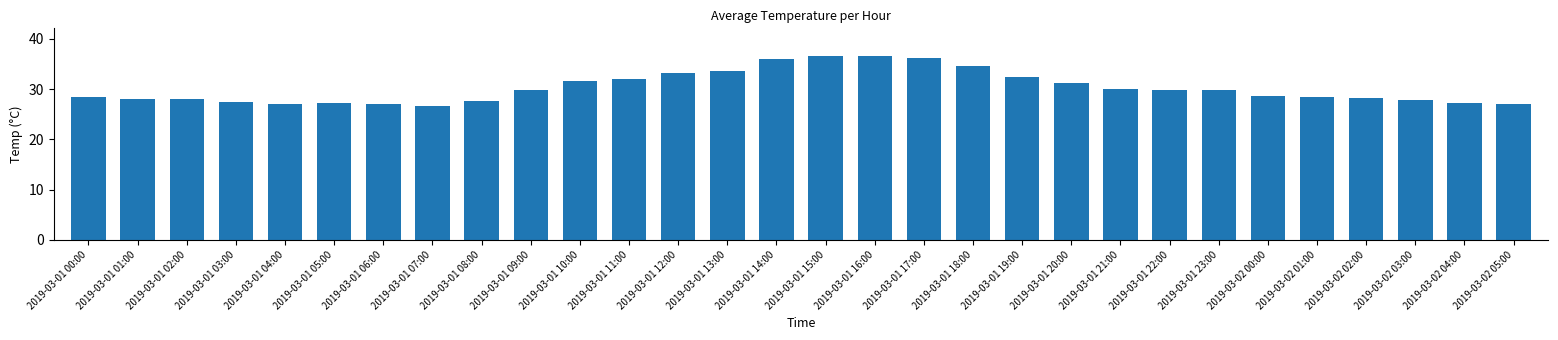

Does the chart contain any negative values?

No